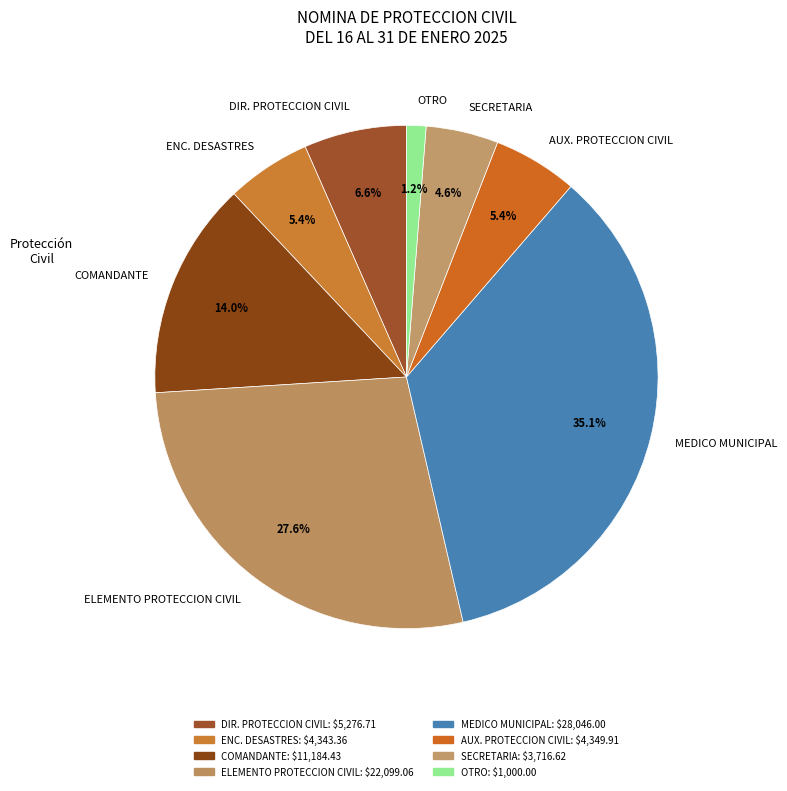

What is the largest slice in the pie chart?

MEDICO MUNICIPAL